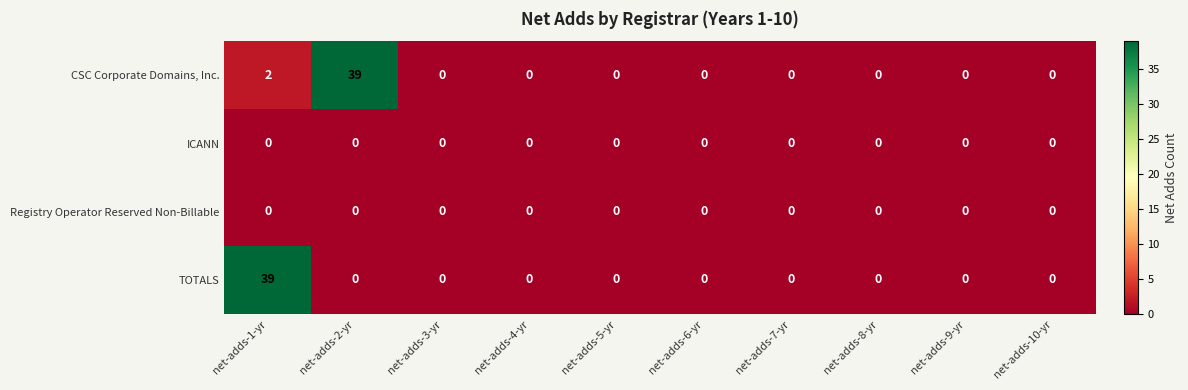

At which category is the sum across all series the highest?

net-adds-1-yr